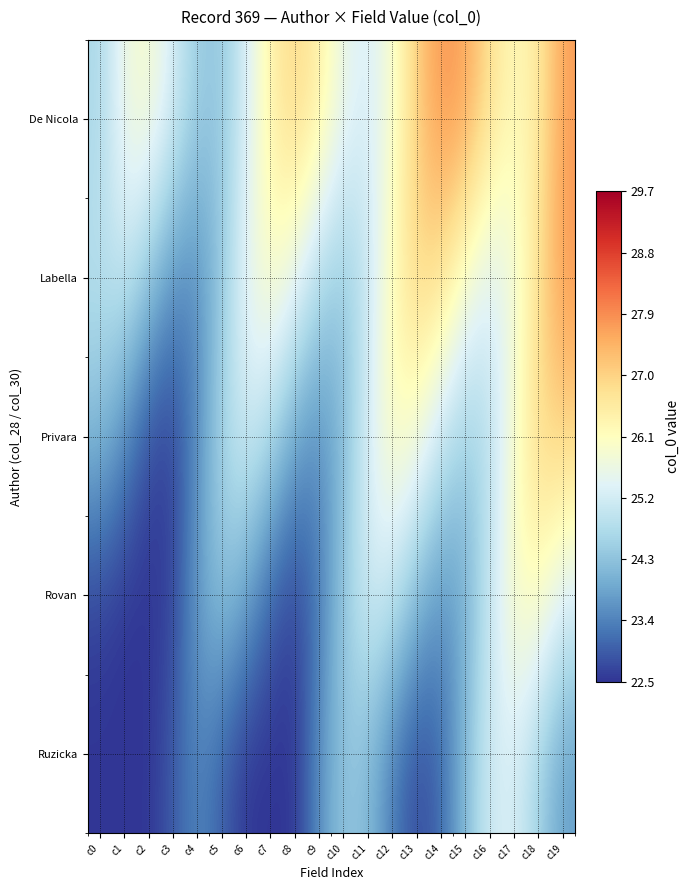

How many series are shown in this chart?

5